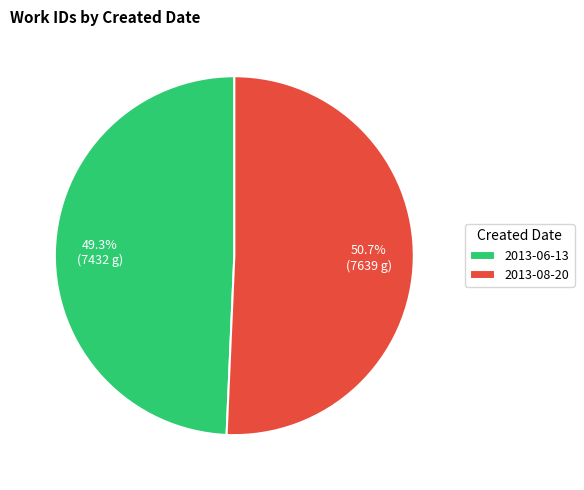

To the nearest percent, what percentage of the pie is 2013-06-13?

49%